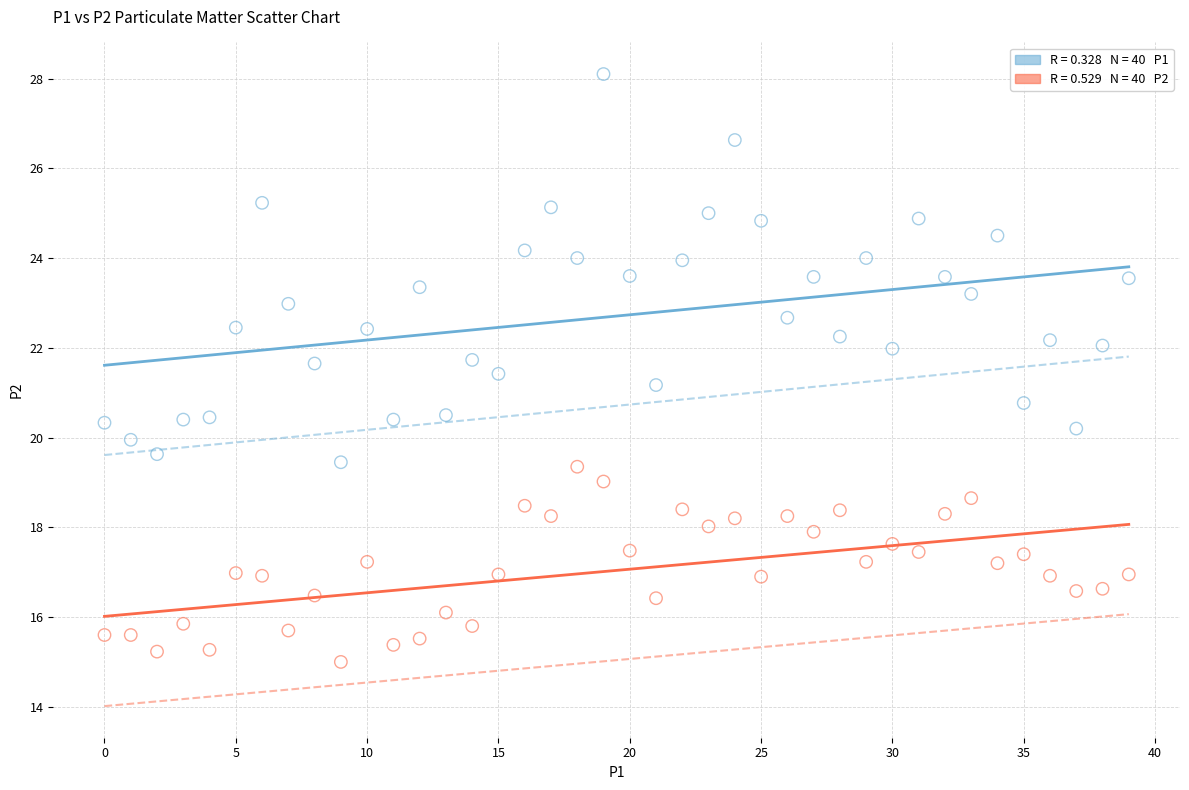

Across all data points, what is the range of Y values (max minus min)?

13.1